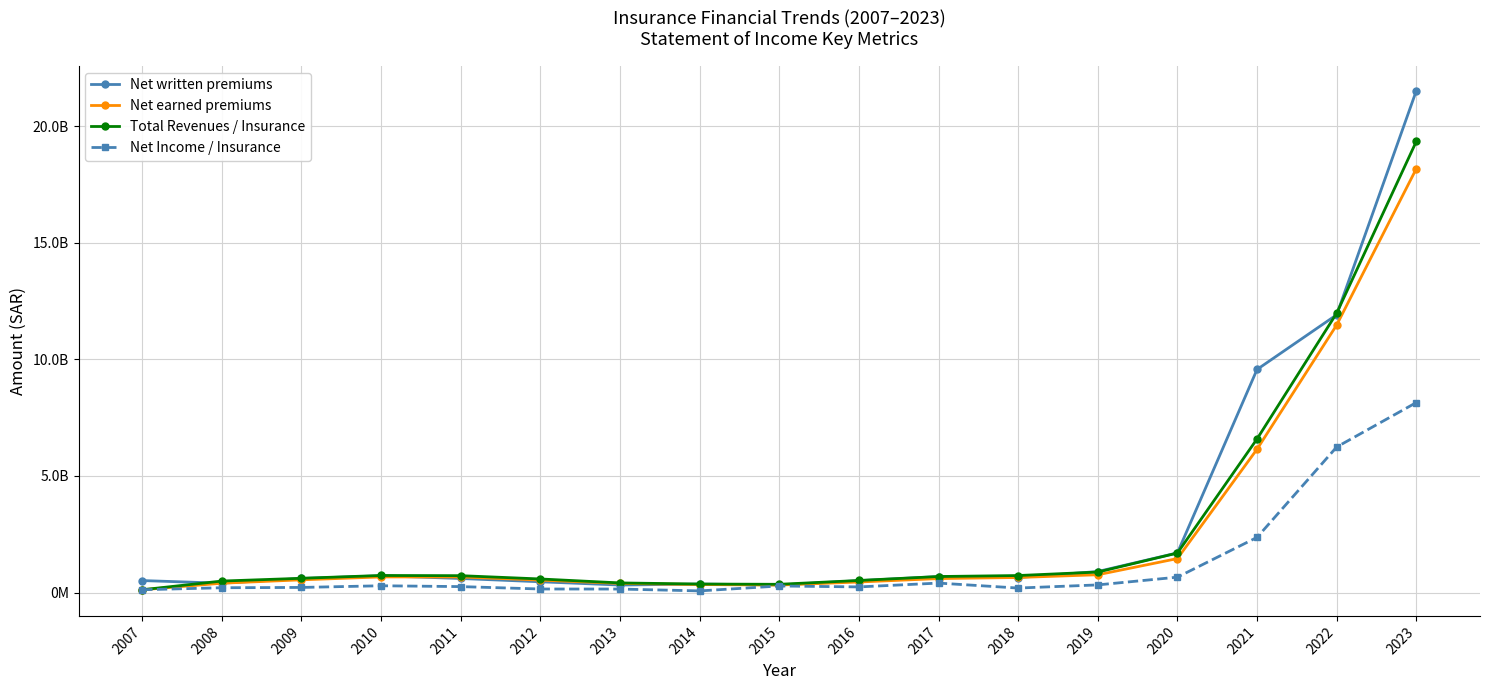

Rank the series at 2022 from lowest to highest value.

Net Income / Insurance, Net earned premiums, Net written premiums, Total Revenues / Insurance